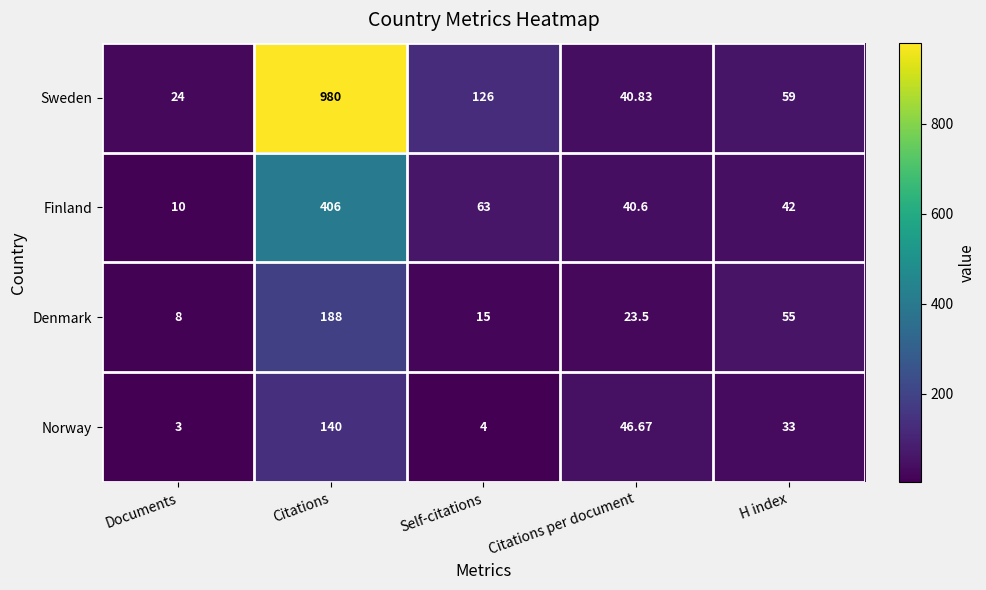

At which category does the chart reach its peak across all series?

Citations